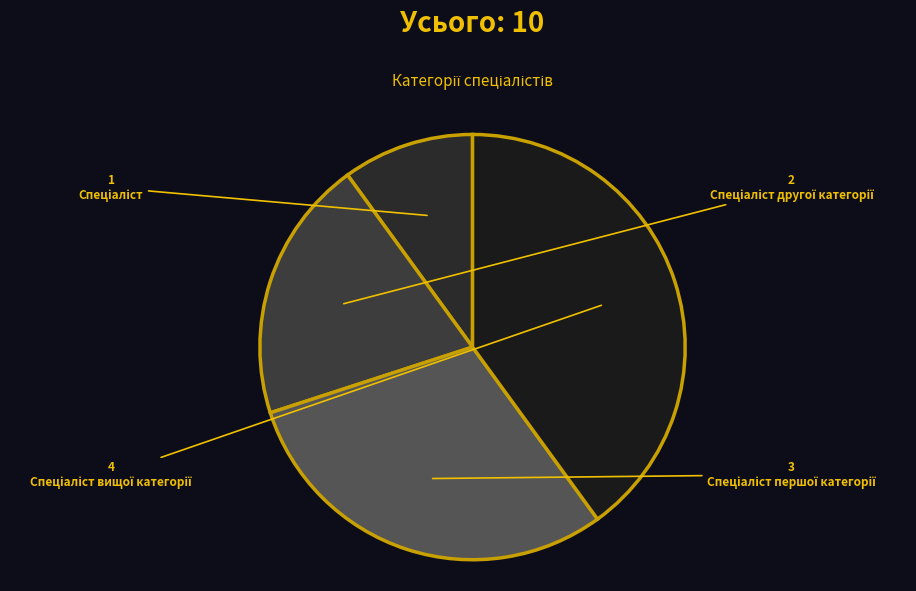

How many segments does this pie chart have?

4